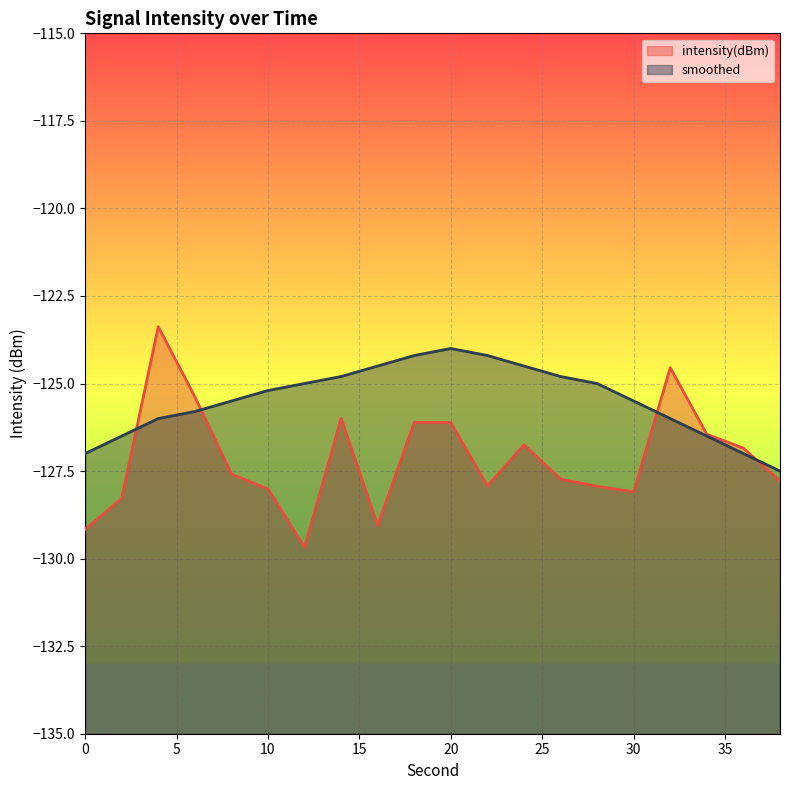

Reading right to left, list all the values displayed in this chart.

intensity(dBm): 38=-127.8	36=-126.8	34=-126.4	32=-124.6	30=-128.1	28=-127.9	26=-127.7	24=-126.8	22=-127.9	20=-126.1	18=-126.1	16=-129.1	14=-126.0	12=-129.7	10=-128.0	8=-127.6	6=-125.4	4=-123.4	2=-128.3	0=-129.2
smoothed: 38=-127.5	36=-127.0	34=-126.5	32=-126.0	30=-125.5	28=-125.0	26=-124.8	24=-124.5	22=-124.2	20=-124.0	18=-124.2	16=-124.5	14=-124.8	12=-125.0	10=-125.2	8=-125.5	6=-125.8	4=-126.0	2=-126.5	0=-127.0